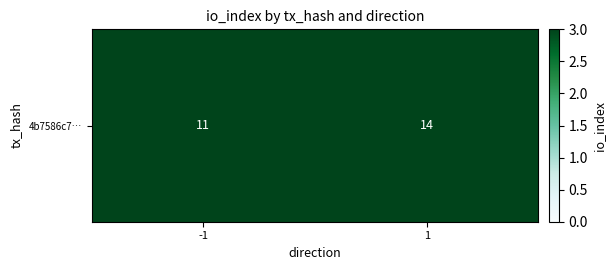

Count the values in the range 11 to 14.

2